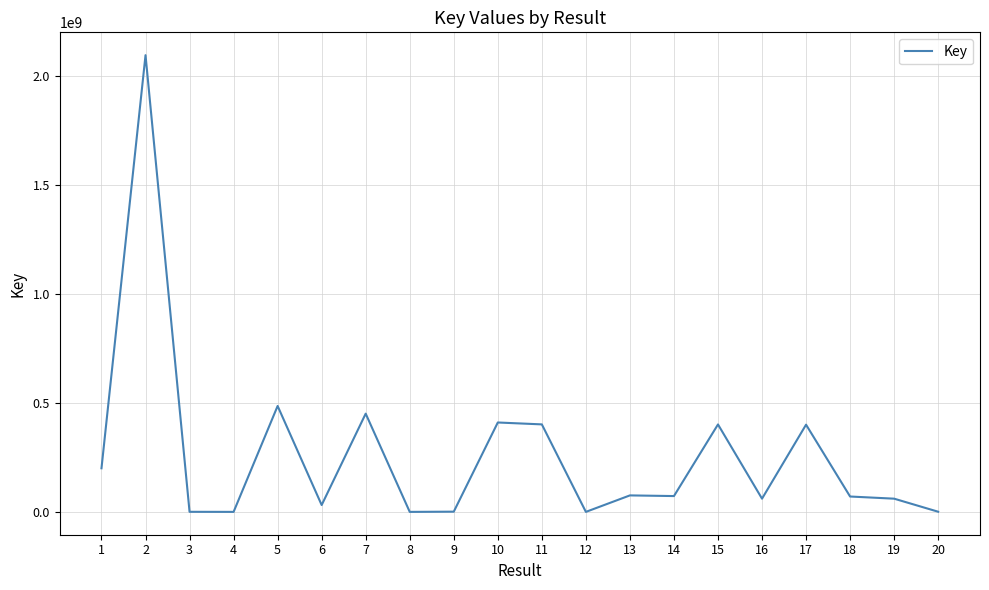

What is the maximum value shown in the chart?

2093889139